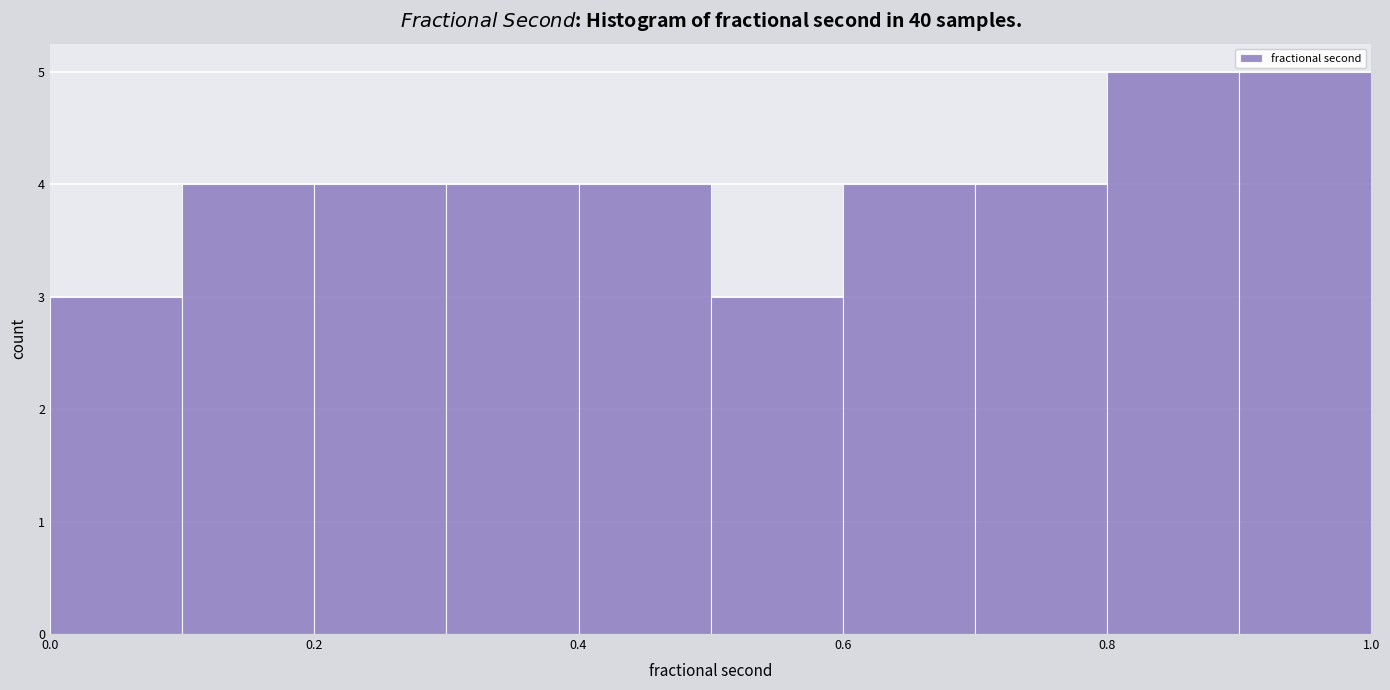

How tall is the bar that spans 0.7 to 0.8 on the x-axis? The values are not printed on the chart, so give them approximately, as read against the axis.

4